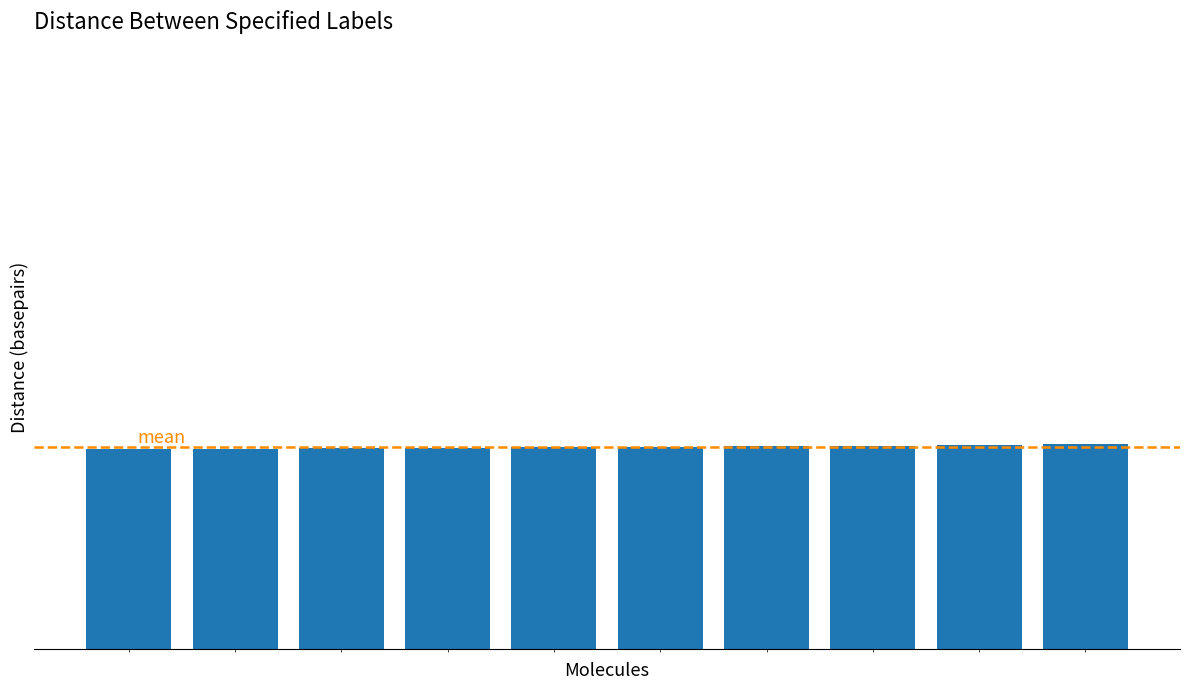

Reading left to right, what are all the values shown in this chart?

1966=35463	1965=35464	1964=35465	1963=35466	1962=35467	1961=35468	1960=35469	1958=35470	1959=35471	1957=35472